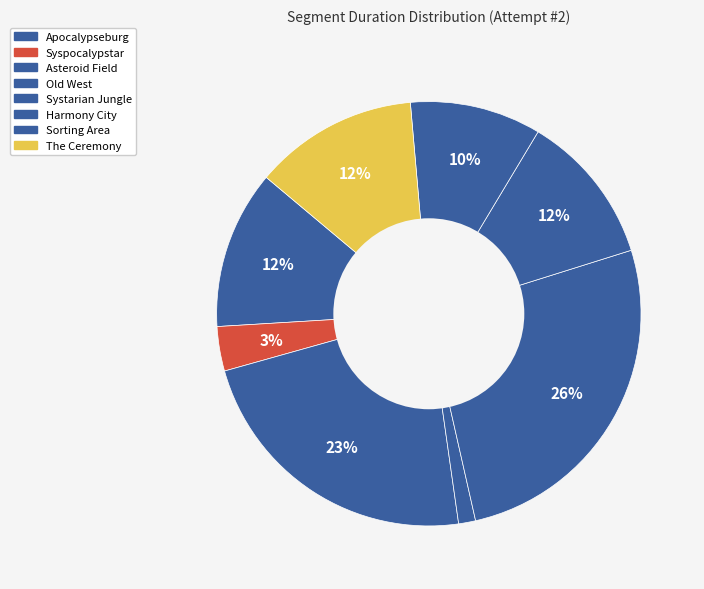

How many slices are in this pie chart?

8